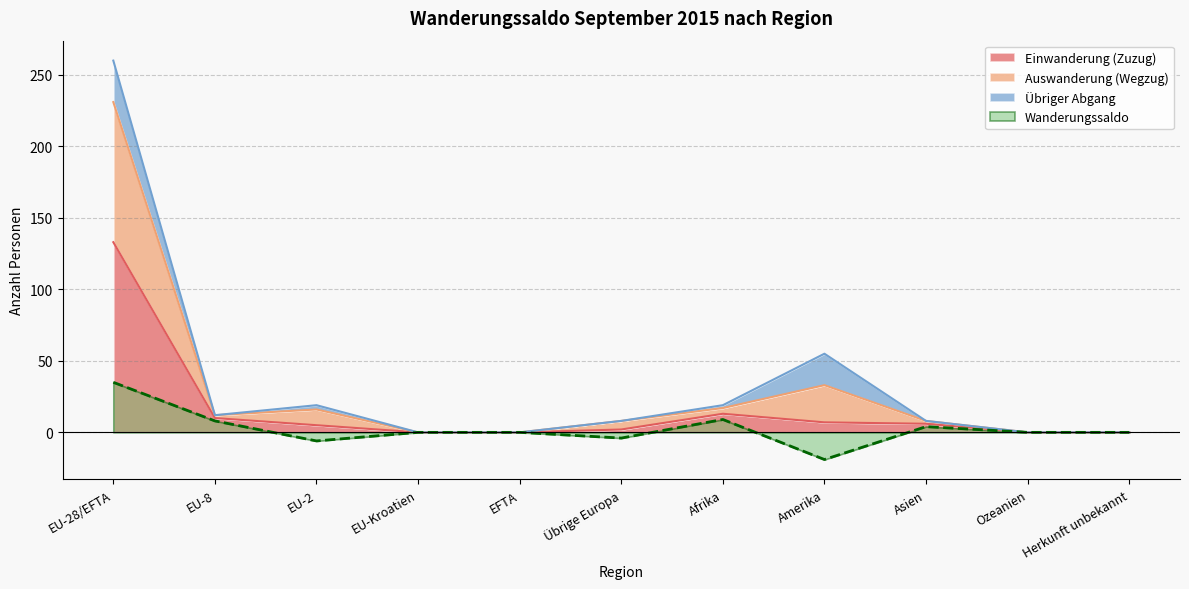

The value of Einwanderung (Zuzug) at EU-8 is 10. True or false?

True